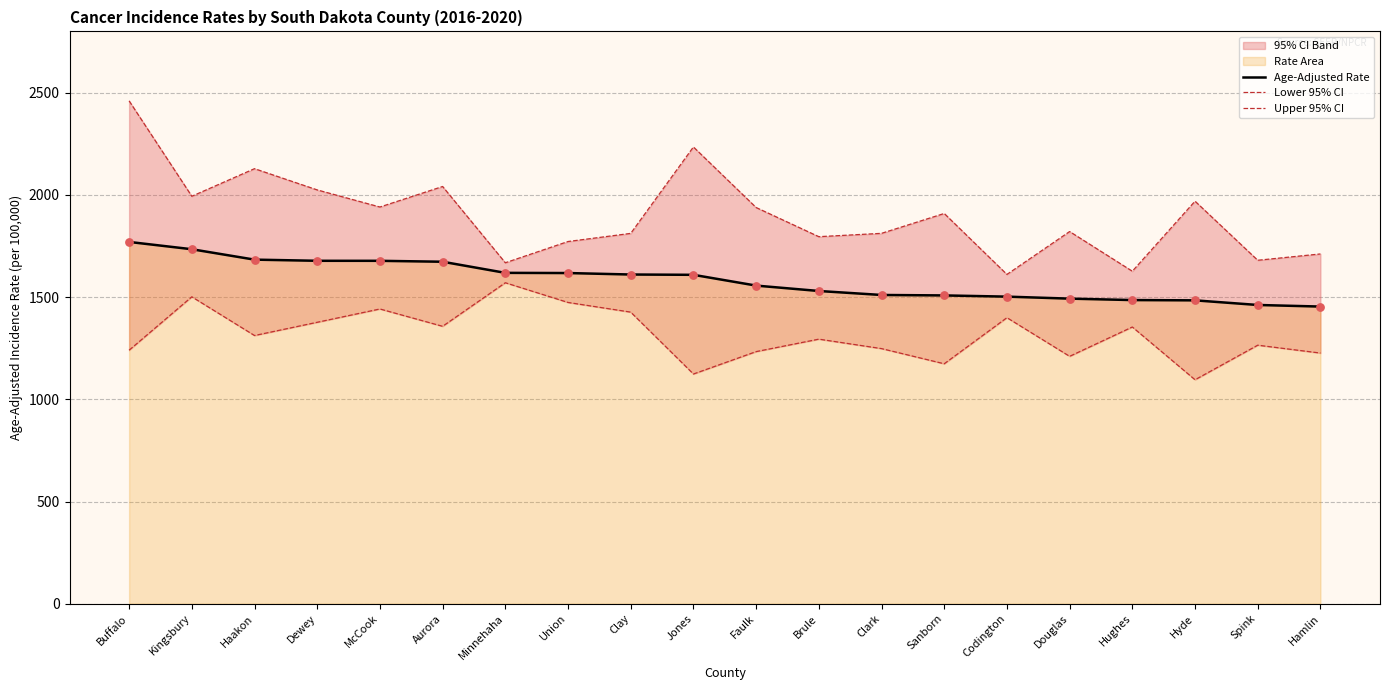

Which series contains the lowest Y value?

Lower 95% CI